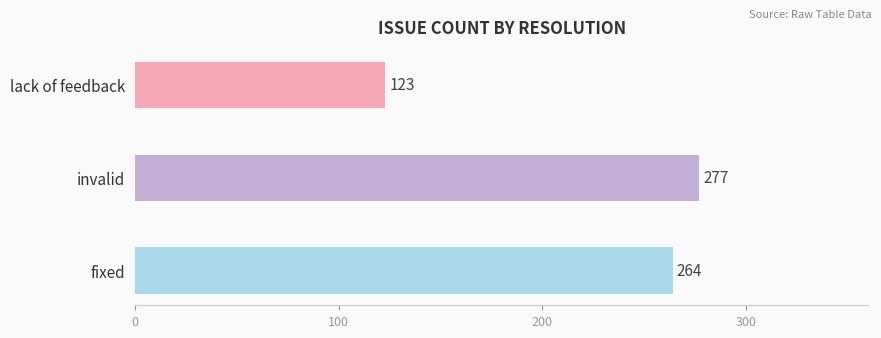

True or false: the data shows 123 at lack of feedback.

True